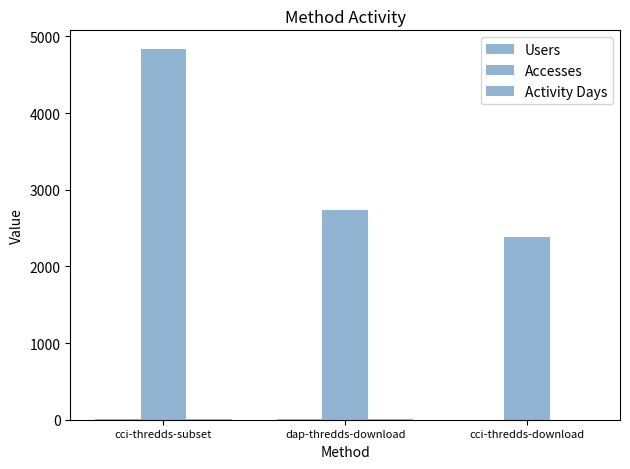

At which category is the sum across all series the highest?

cci-thredds-subset